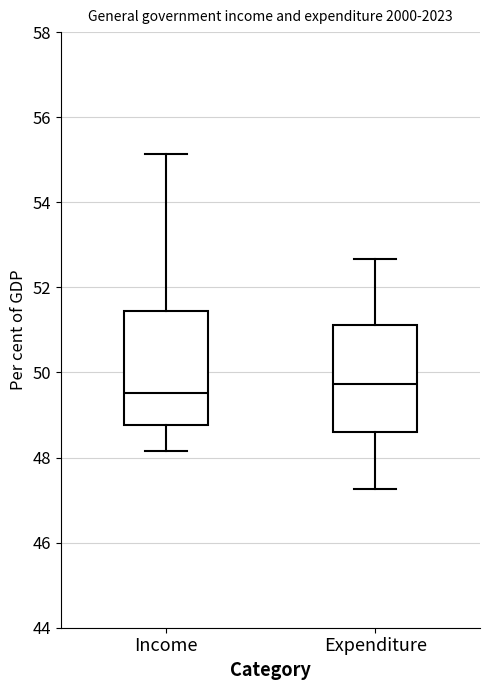

Which box's median line is the highest?

Expenditure